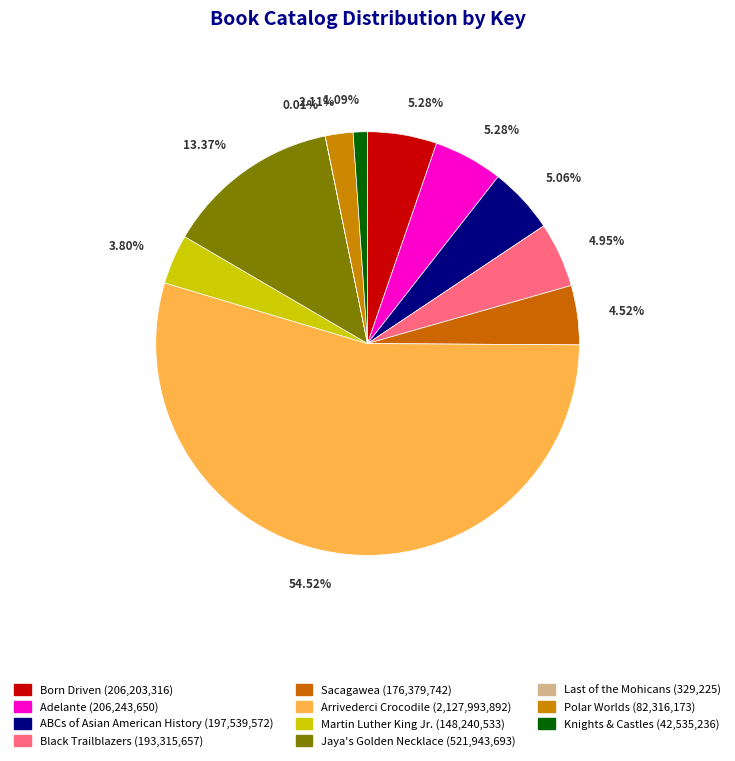

Is there any slice that represents more than half of the pie?

Yes